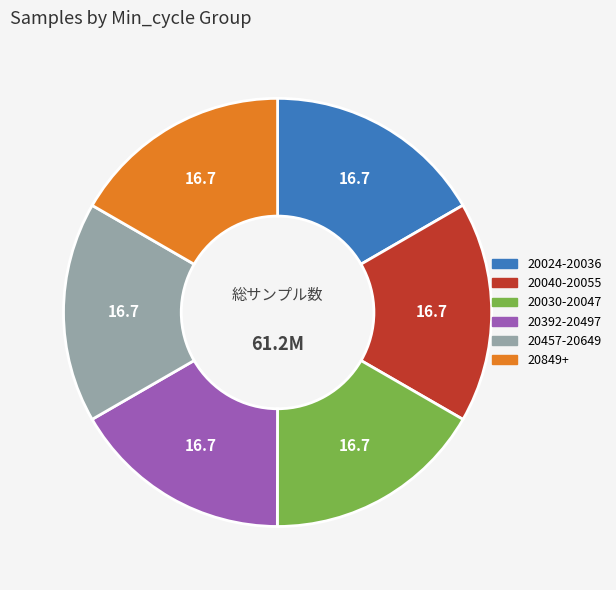

Does any single category account for the majority?

No